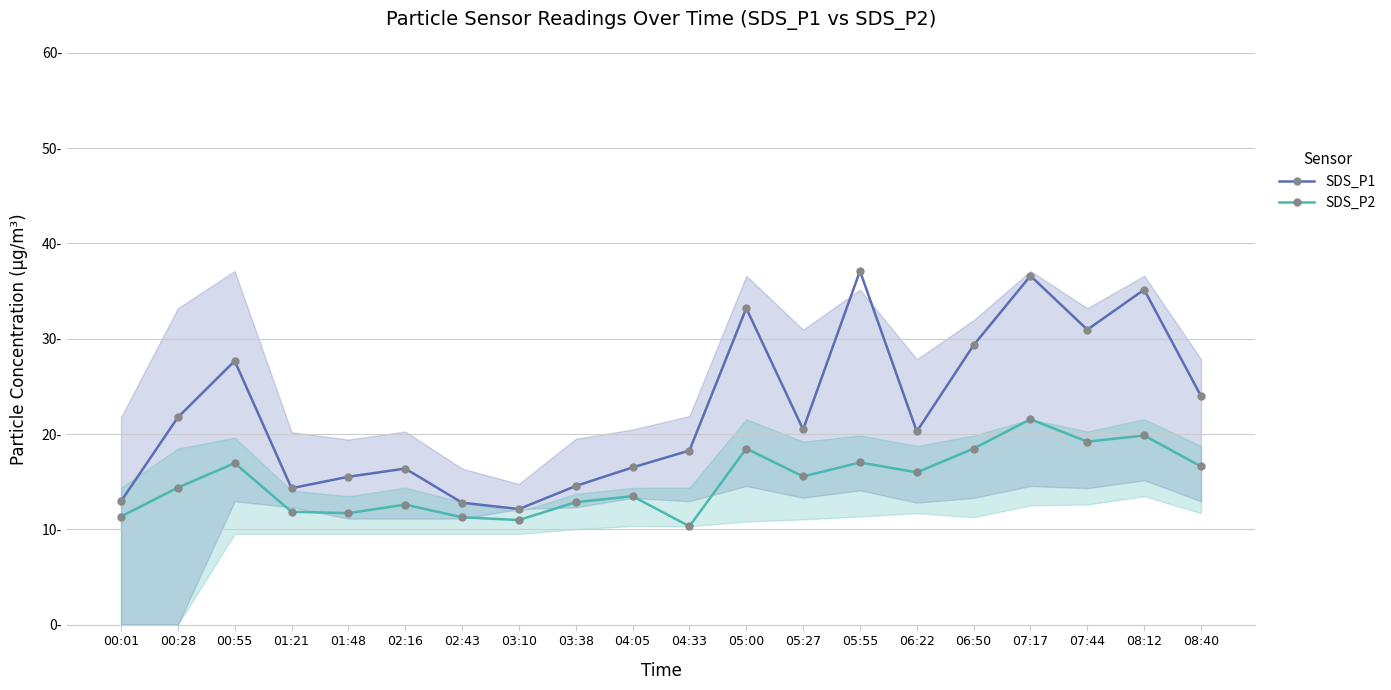

List the series in order of their peak value, highest first.

SDS_P1, SDS_P2